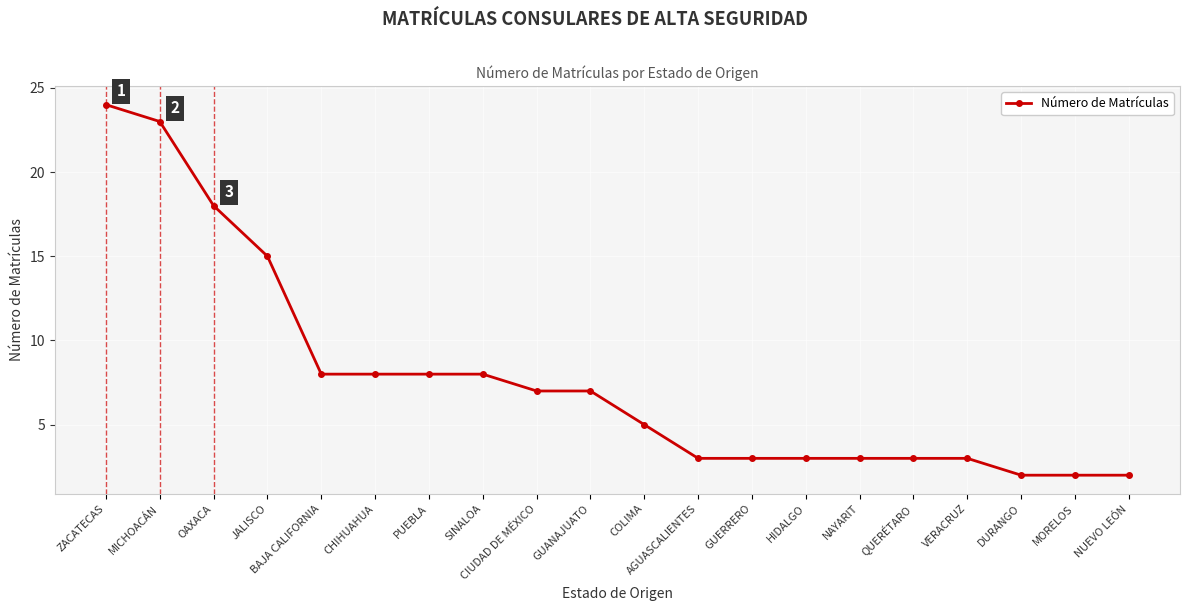

What is the ratio of the value at MICHOACÁN to the value at GUANAJUATO?

3.3